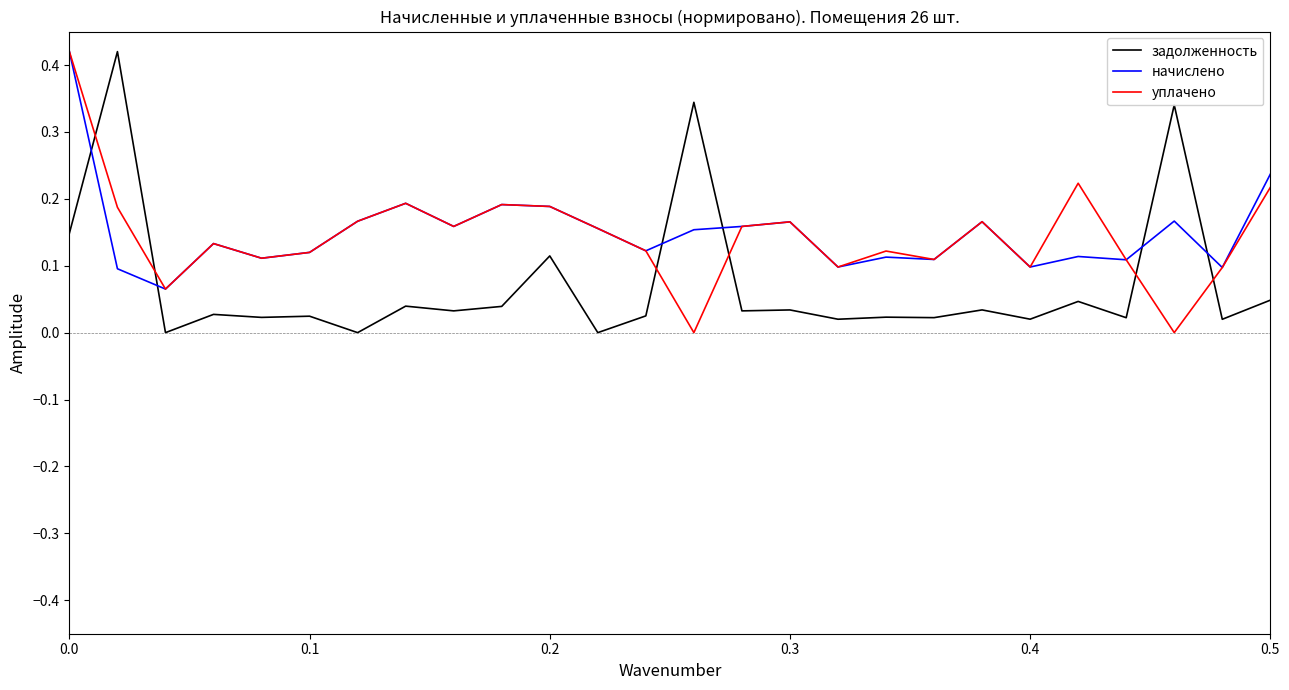

How many times do задолженность and уплачено cross each other?

6